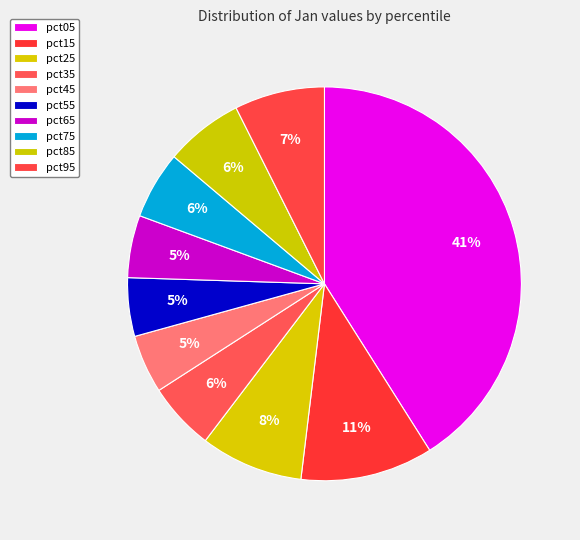

Which category has the smallest portion of the pie?

pct45